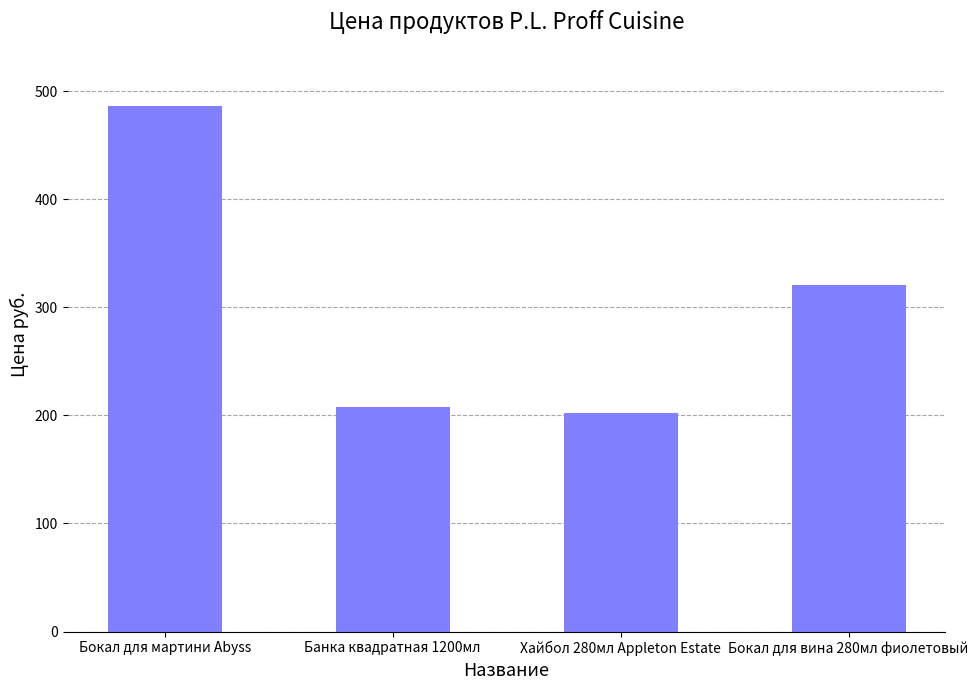

What is the ratio of the value at Бокал для вина 280мл фиолетовый to the value at Хайбол 280мл Appleton Estate?

1.6